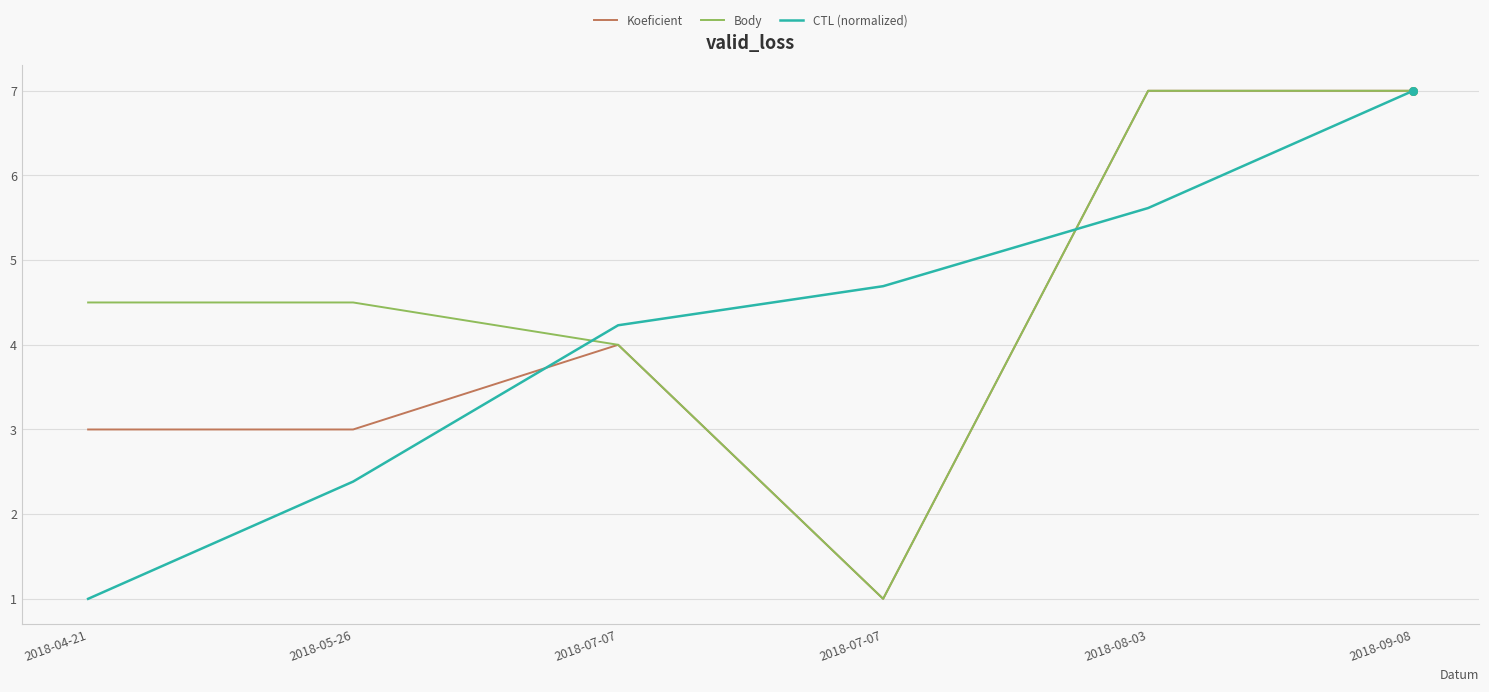

Is this an area chart (filled region under the line)?

No